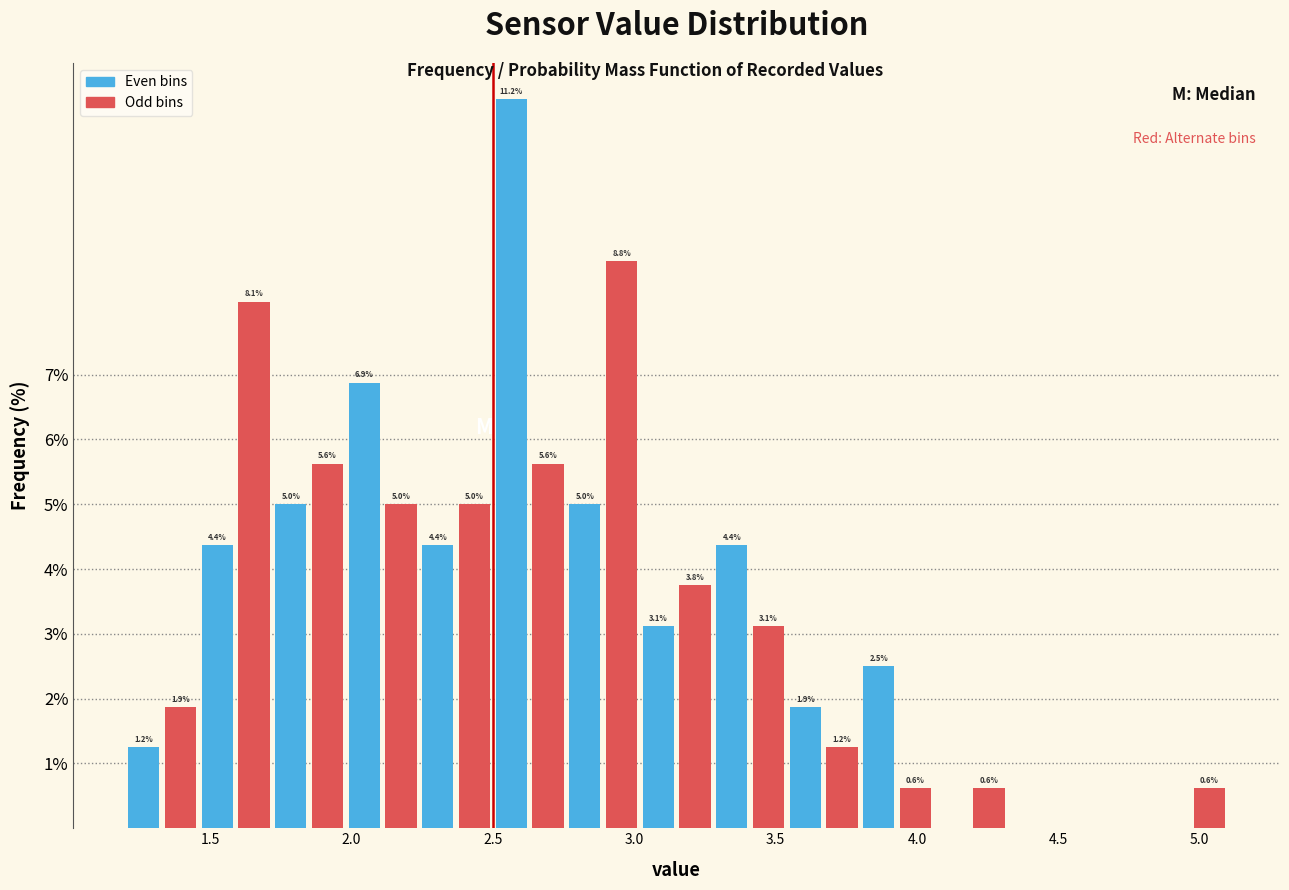

Read against the x-axis, roughly where is the centre of the tallest bar?

2.55